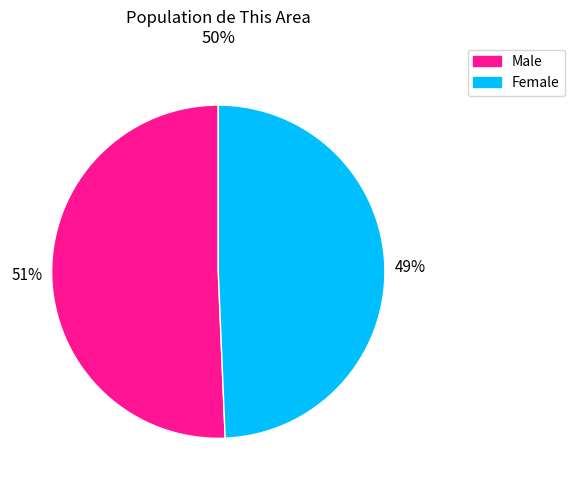

Rank the categories by value from highest to lowest.

Male, Female